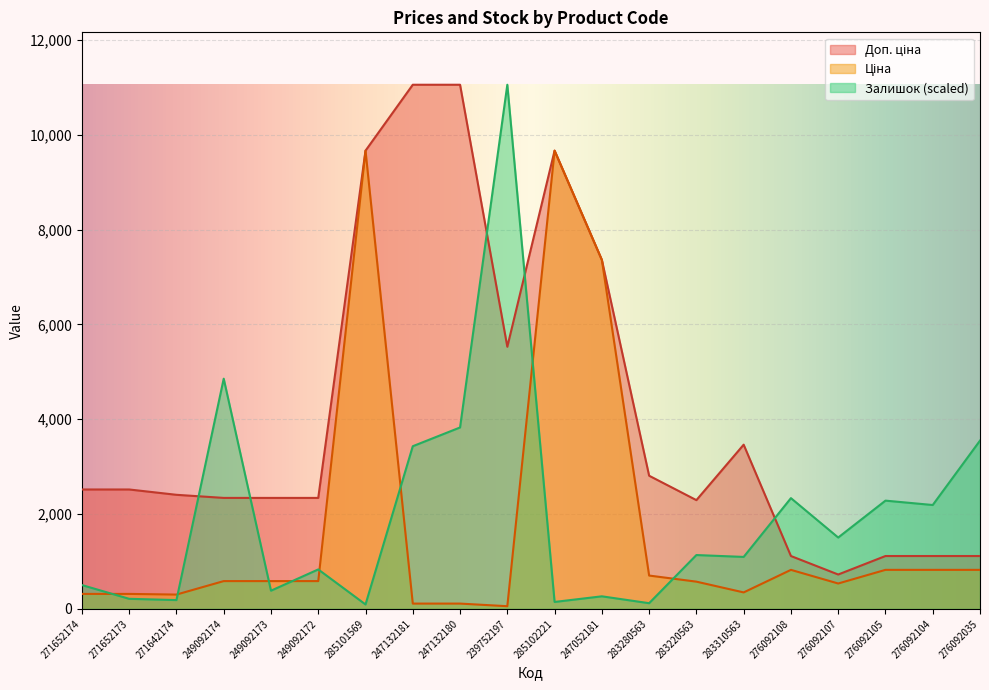

True or false: Ціна and Доп. ціна intersect in this chart.

False